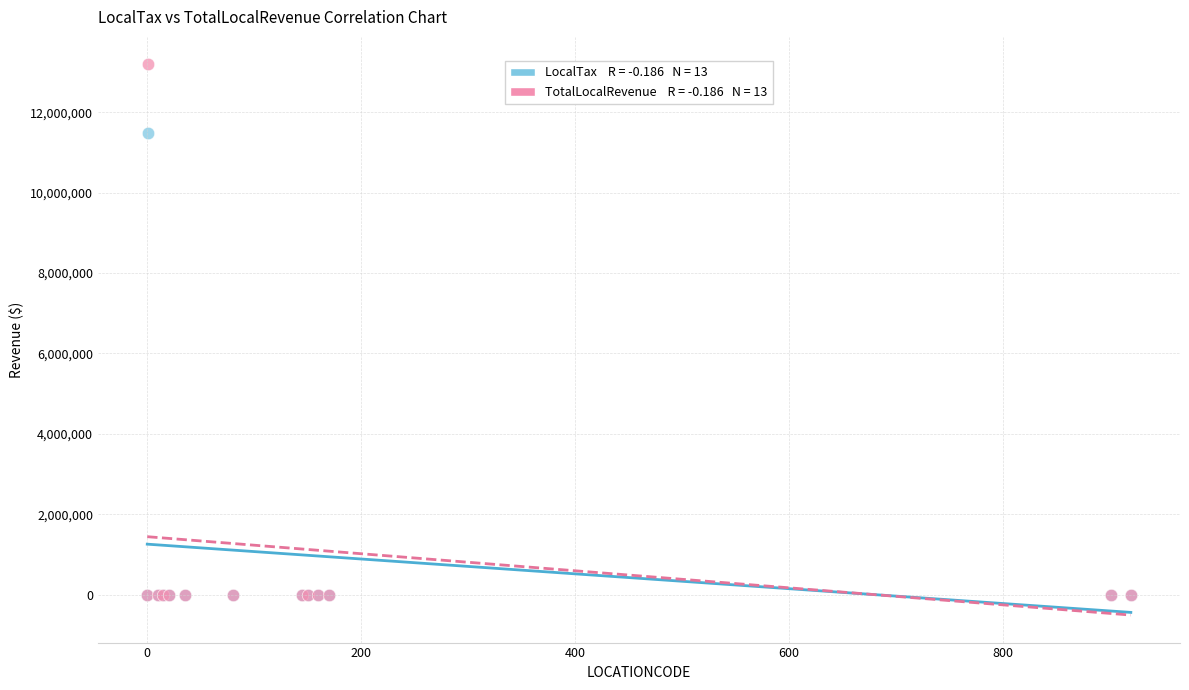

Across all series, what Y value is closest to 6595450?

11487114.5